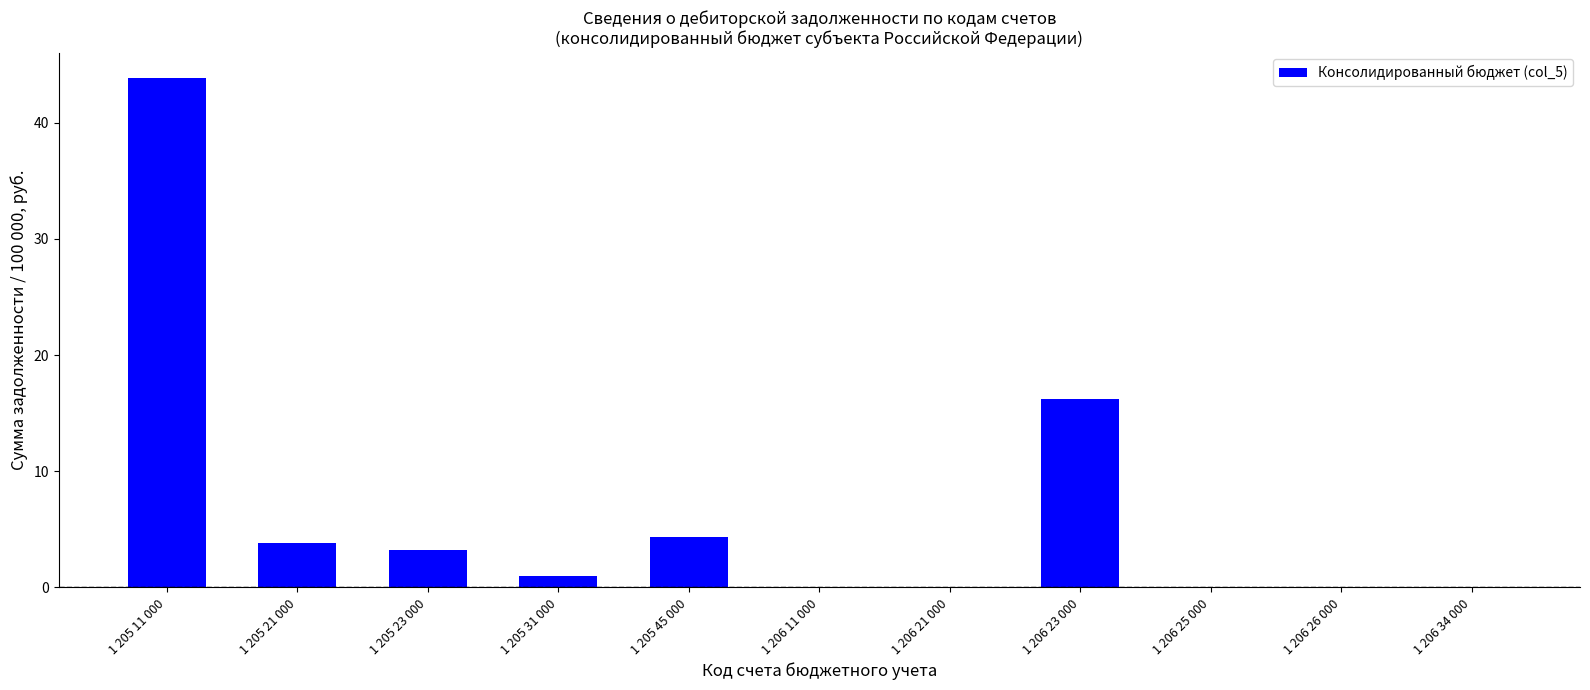

Which label corresponds to the largest value in the chart?

1 205 11 000